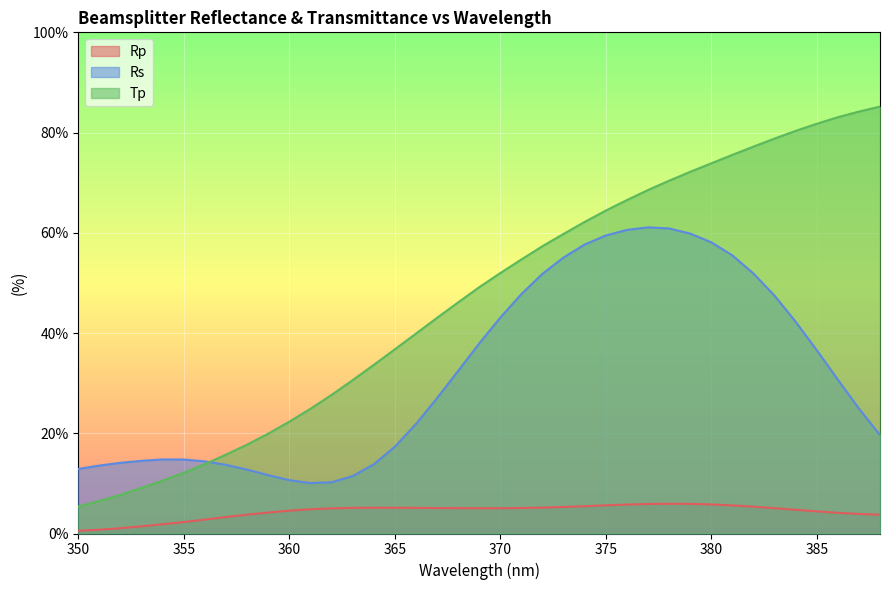

The value of Rs at 380 is 58.1. True or false?

True